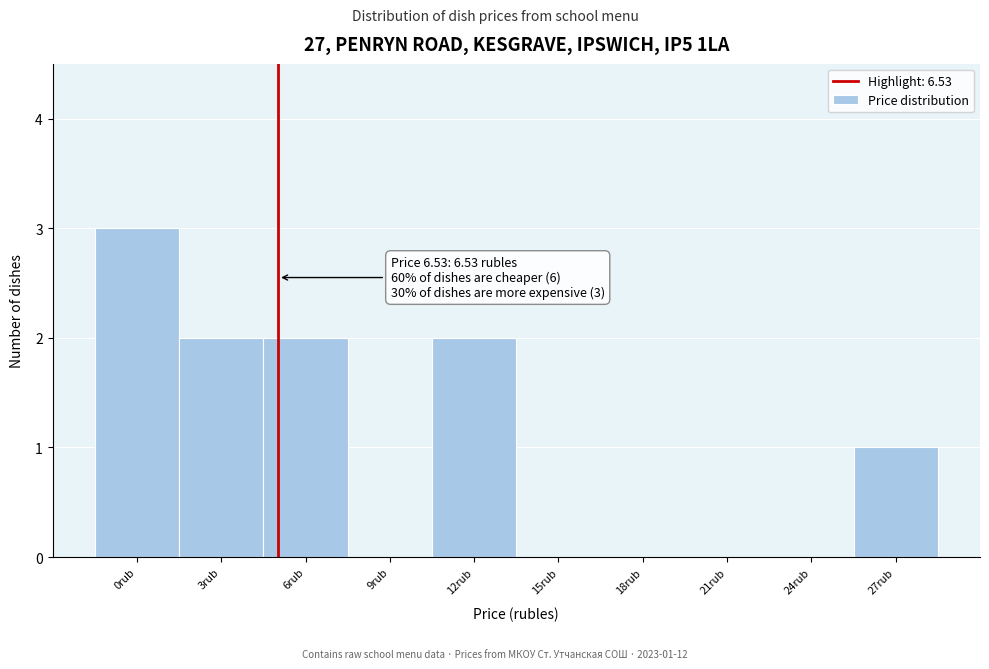

Reading left to right, list all the values displayed in this chart.

0rub=3	3rub=2	6rub=2	9rub=0	12rub=2	15rub=0	18rub=0	21rub=0	24rub=0	27rub=1